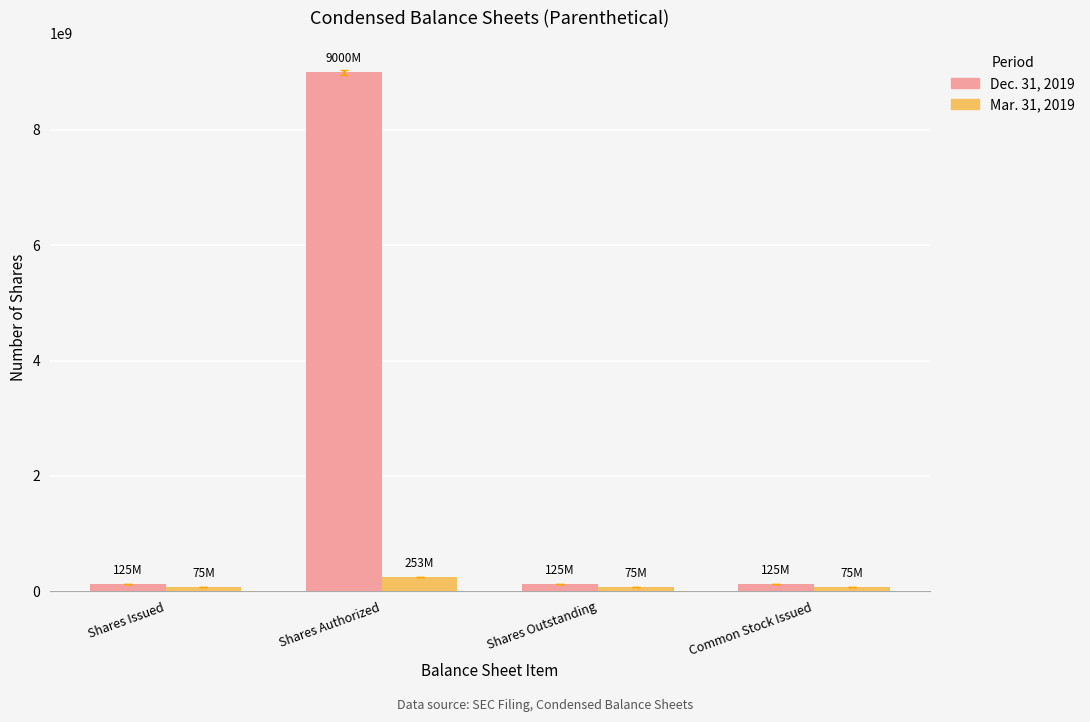

The value of Dec. 31, 2019 at Shares Issued is 125027648. True or false?

True